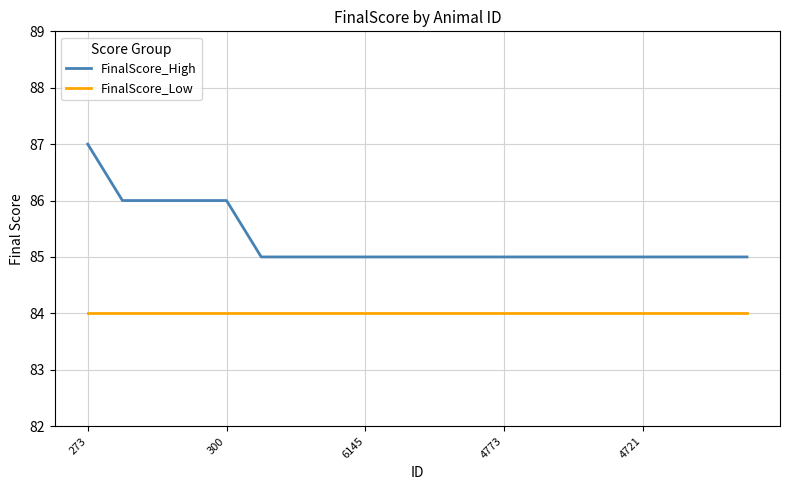

Reading right to left, list all the values displayed in this chart.

FinalScore_High: 85	85	85	85	85	85	85	85	85	85	85	85	85	85	85	86	86	86	86	87
FinalScore_Low: 84	84	84	84	84	84	84	84	84	84	84	84	84	84	84	84	84	84	84	84